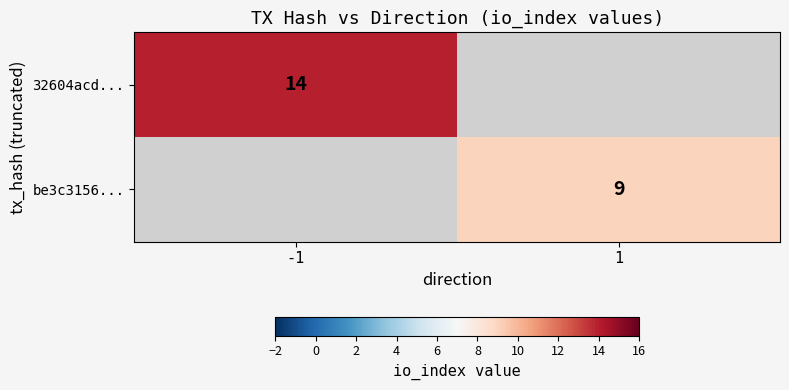

The value of 32604acd... at -1 is 14. True or false?

True